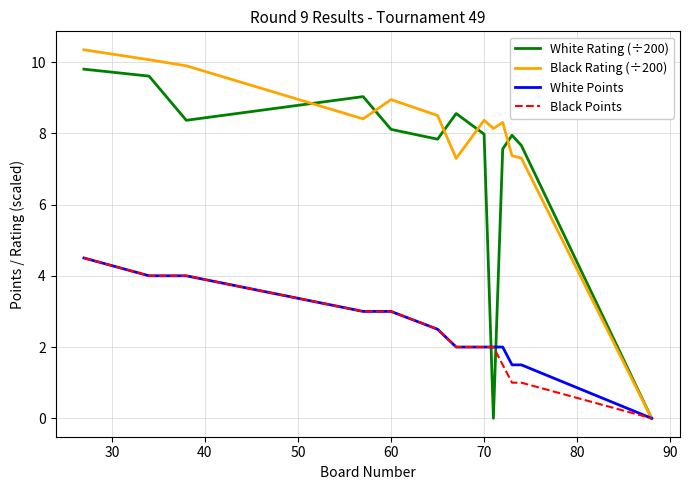

What is the maximum value for White Rating (÷200)?

9.8